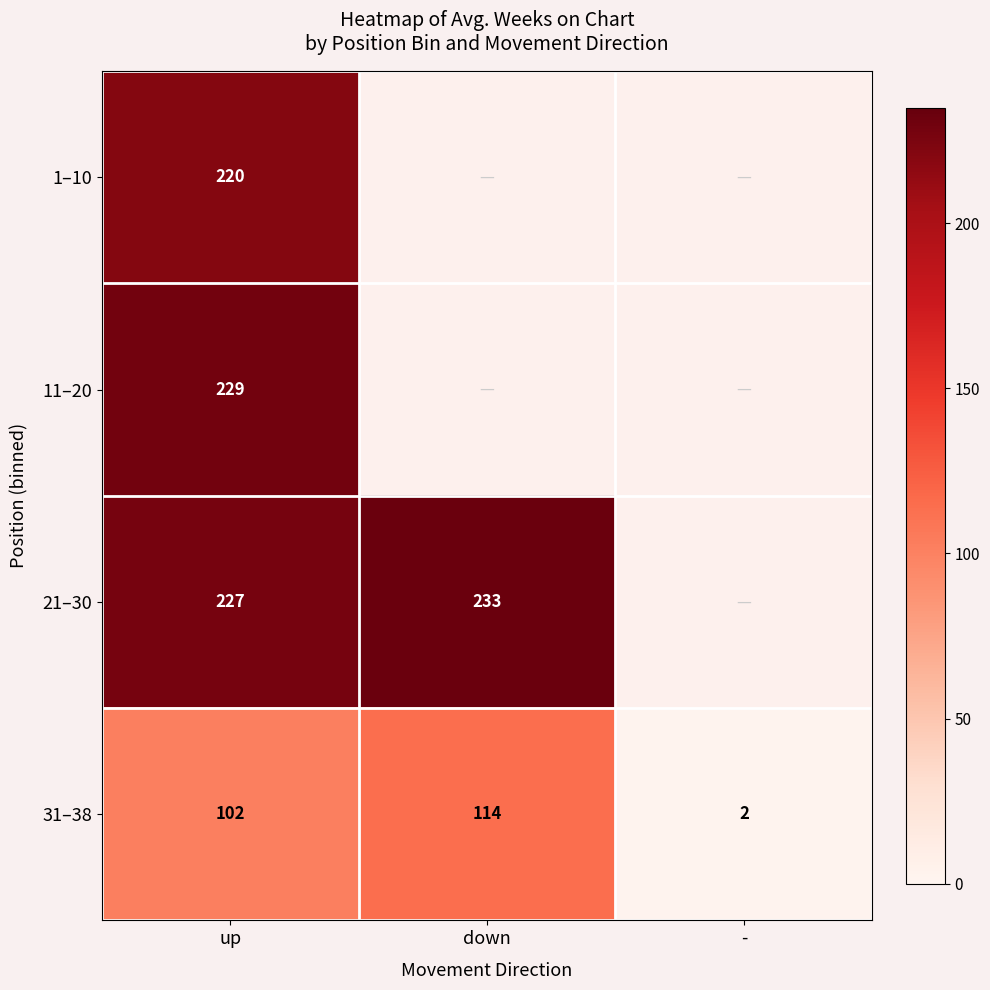

What is the total value across all series at up?

778.0